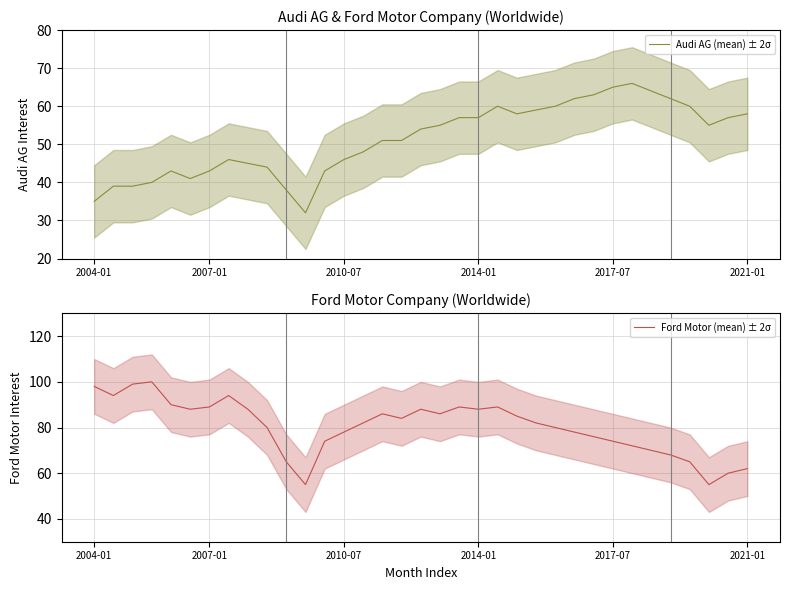

True or false: Ford Motor (mean) ± 2σ and Audi AG (mean) ± 2σ cross at least once.

False